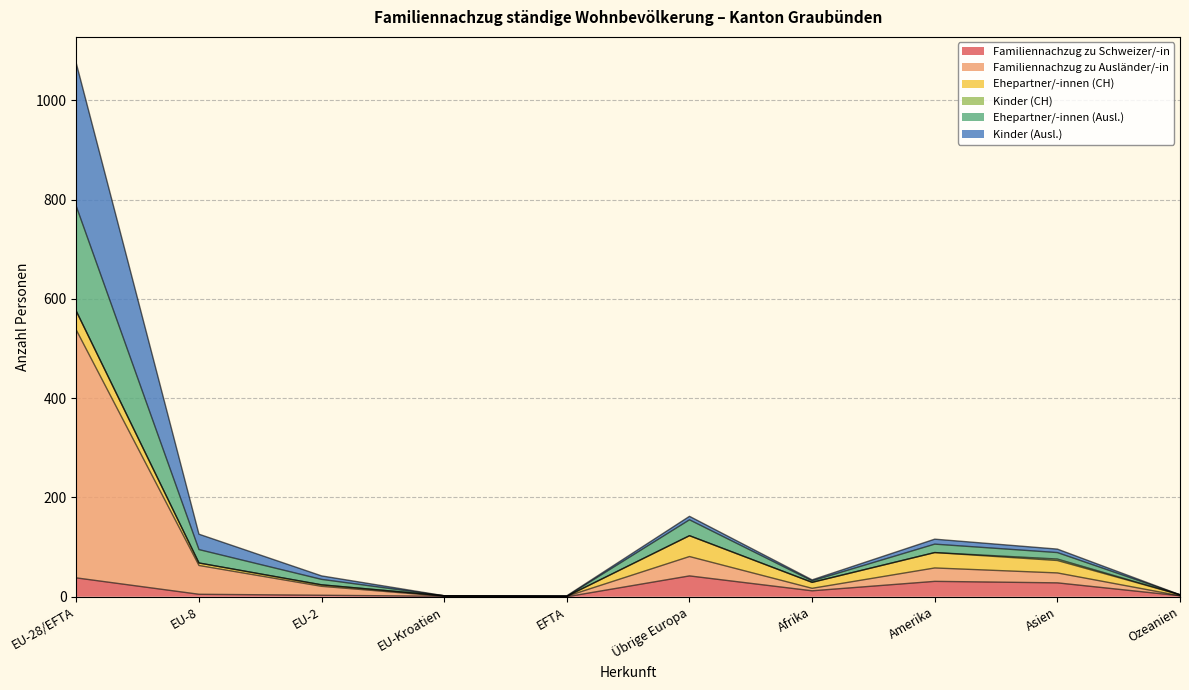

What is the total value across all series at EU-Kroatien?

2